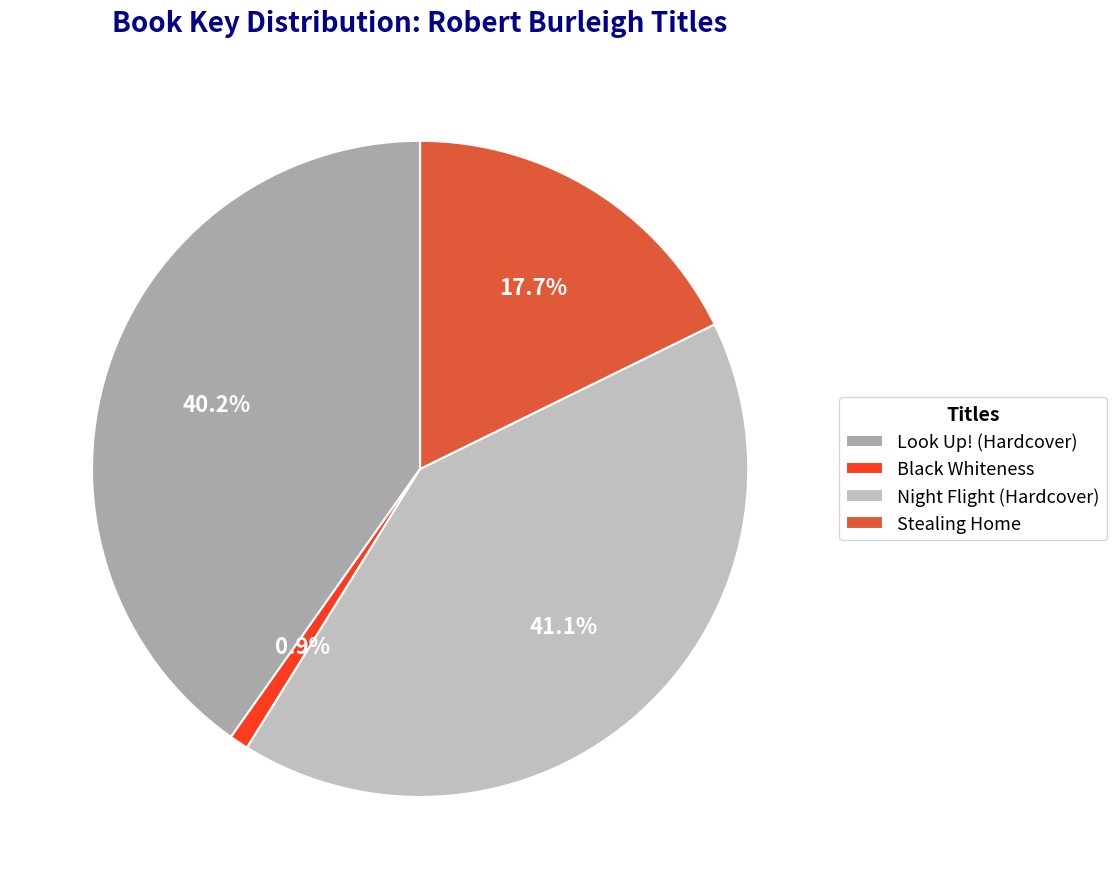

Do Stealing Home and Black Whiteness together represent more than half of the pie?

No